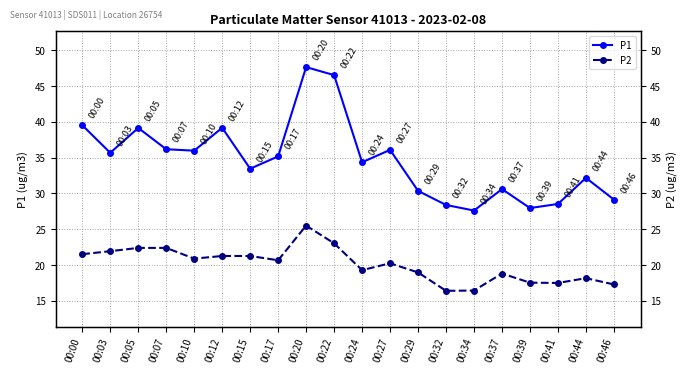

What is the value of the P1 point at the 17th from the left?

27.9